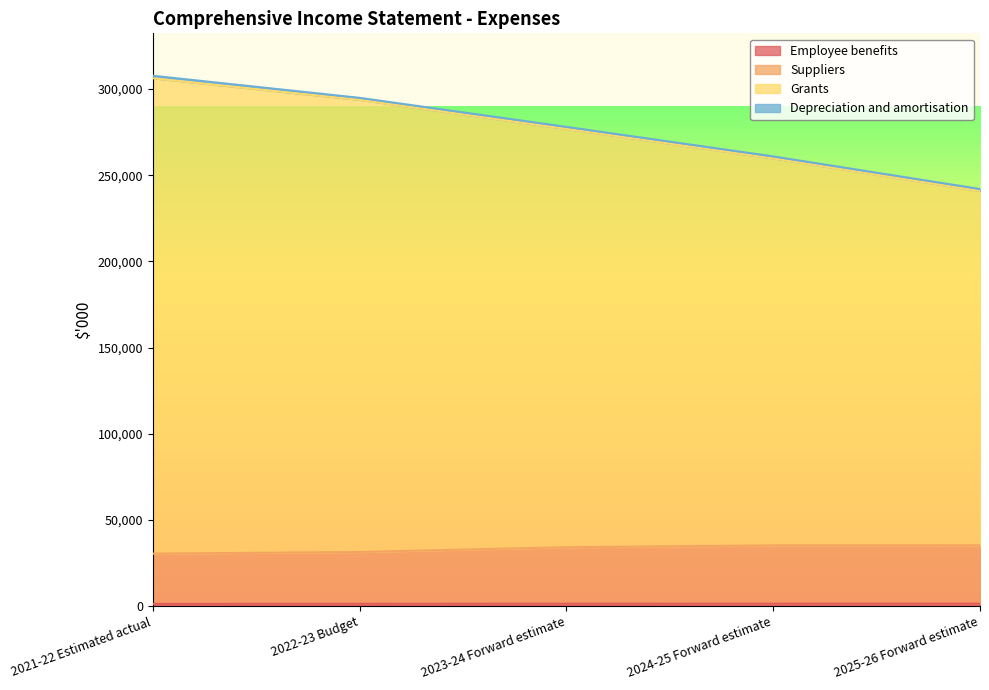

The Employee benefits series shows 903 at 2025-26 Forward estimate. True or false?

False